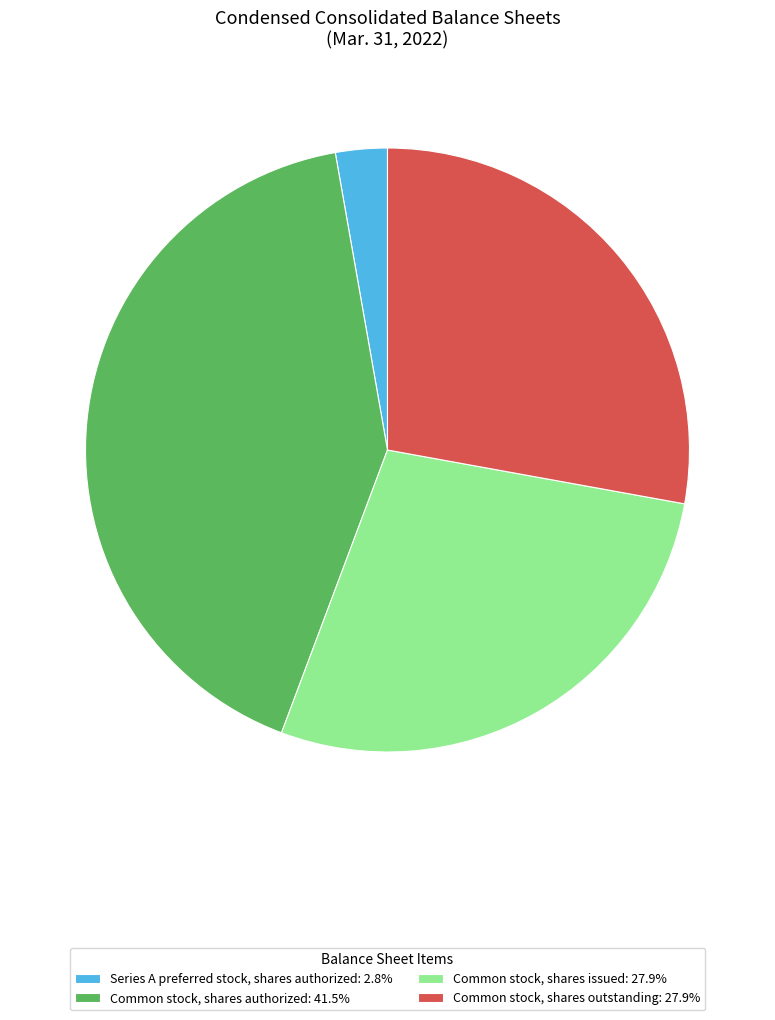

Is the sum of Common stock, shares authorized: 41.5% and Series A preferred stock, shares authorized: 2.8% greater than half?

No